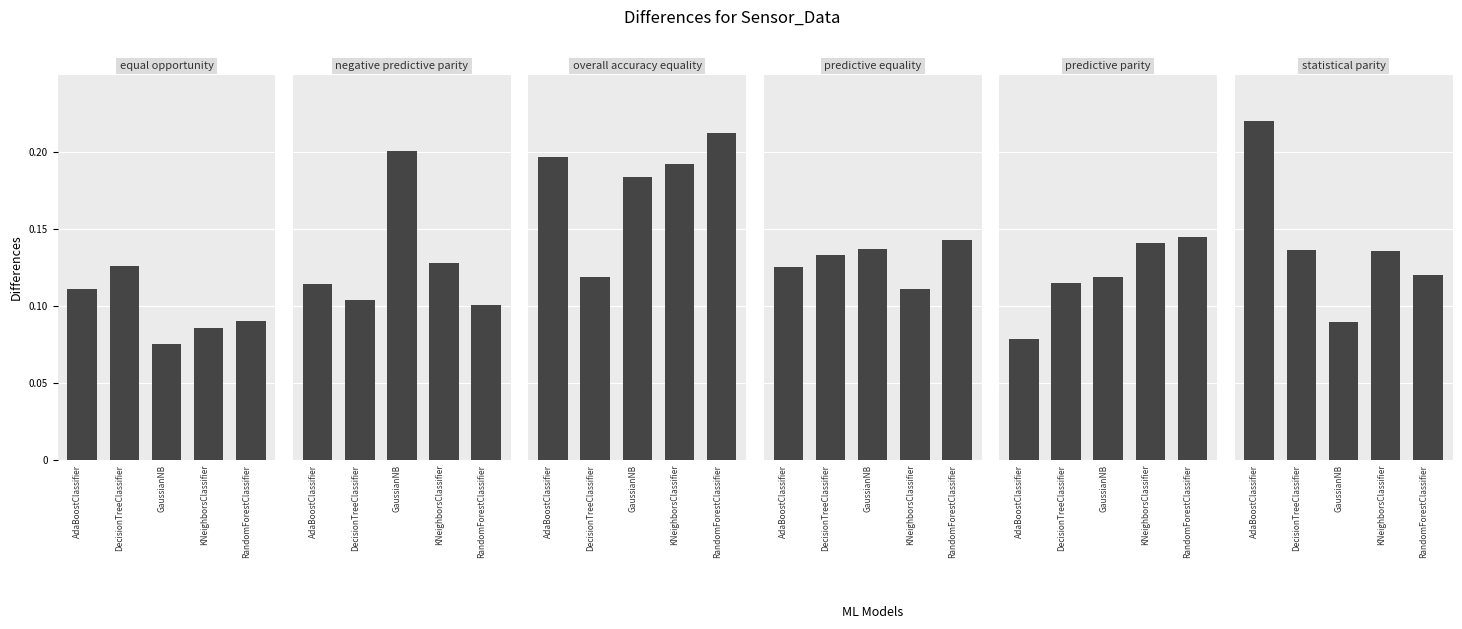

What is the value of the statistical parity bar at the 5th from the left?

0.1